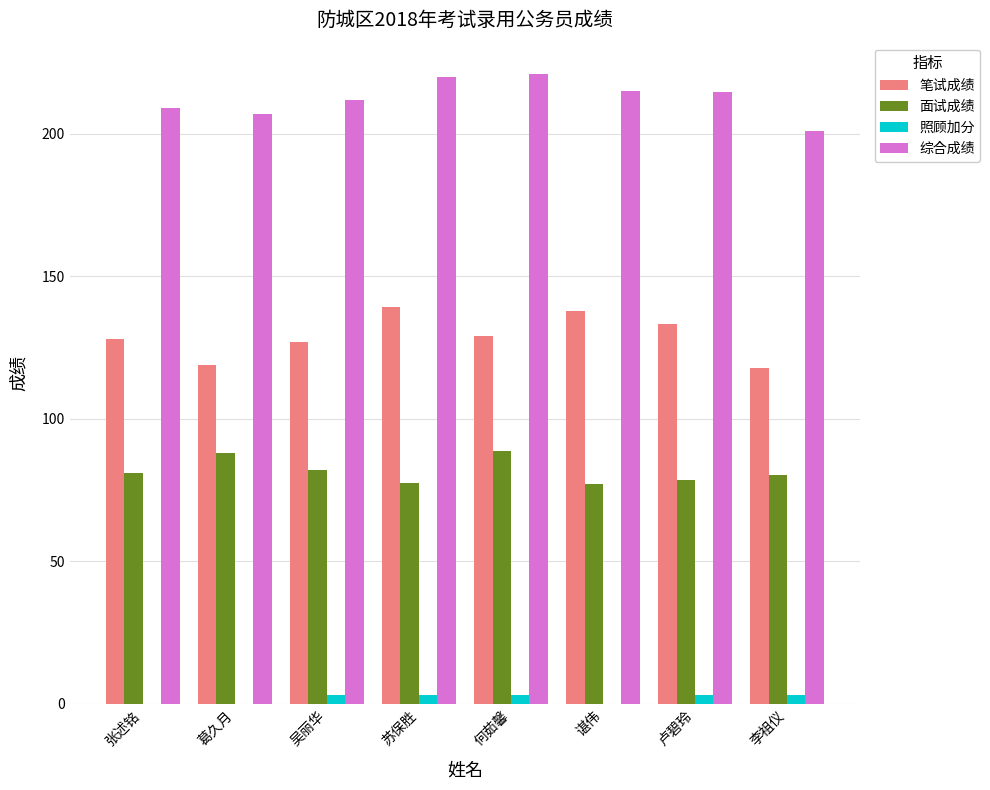

Is the value of 综合成绩 at 卢碧玲 greater than the value of 笔试成绩 at 苏保胜?

Yes